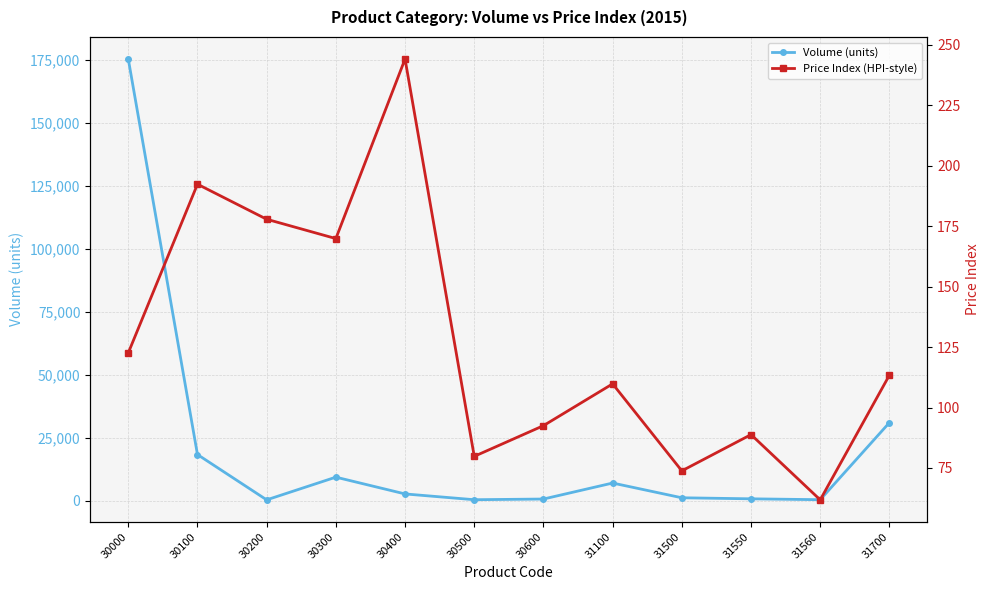

Reading left to right, what are all the values shown in this chart?

Volume (units): 30000=175399.0	30100=18289.0	30200=290.0	30300=9310.0	30400=2645.0	30500=347.0	30600=620.0	31100=6975.0	31500=1118.0	31550=706.0	31560=354.0	31700=30970.0
Price Index (HPI-style): 30000=122.6	30100=192.4	30200=177.9	30300=169.9	30400=244.2	30500=79.8	30600=92.5	31100=109.8	31500=73.8	31550=88.8	31560=61.8	31700=113.4